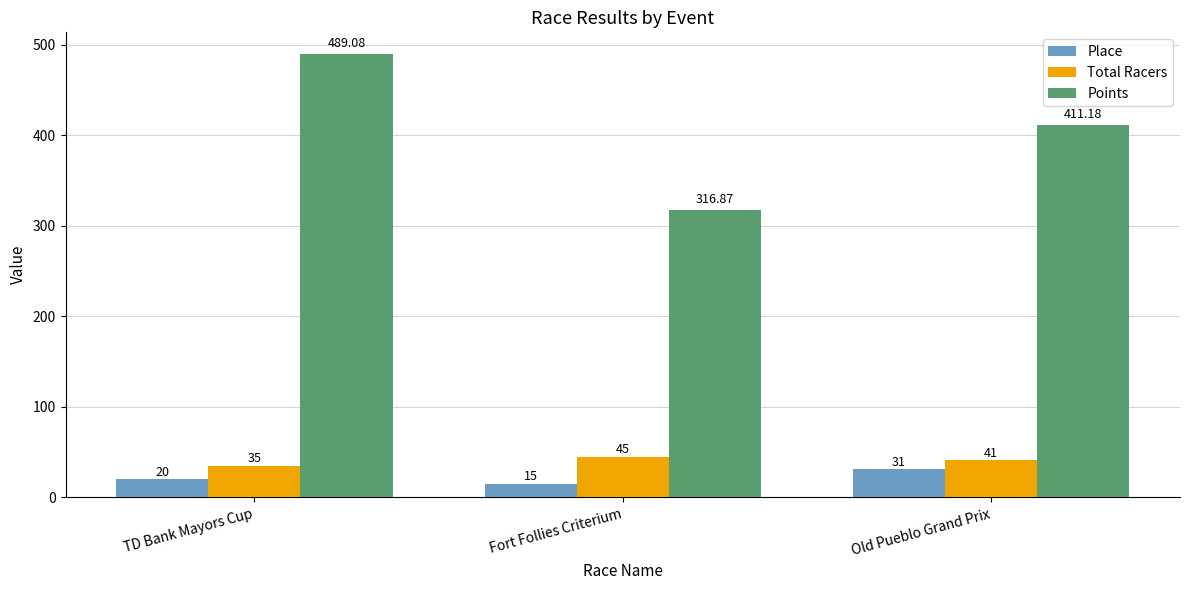

At which category is the sum across all series the highest?

TD Bank Mayors Cup